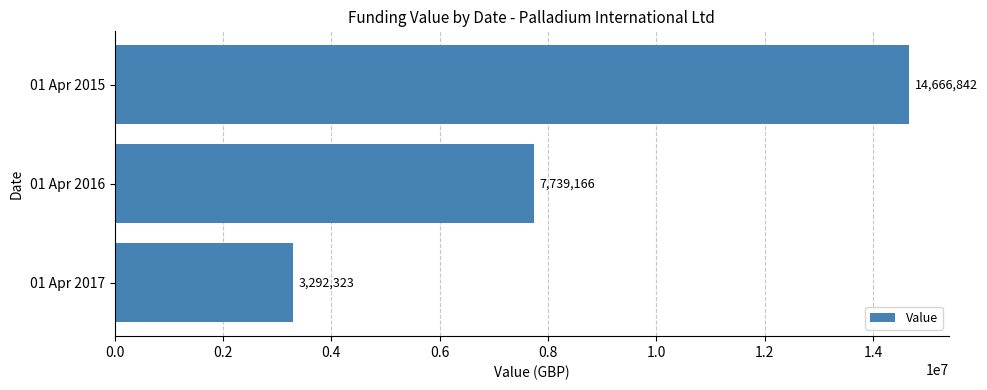

Between 01 Apr 2016 and 01 Apr 2017, which is larger?

01 Apr 2016